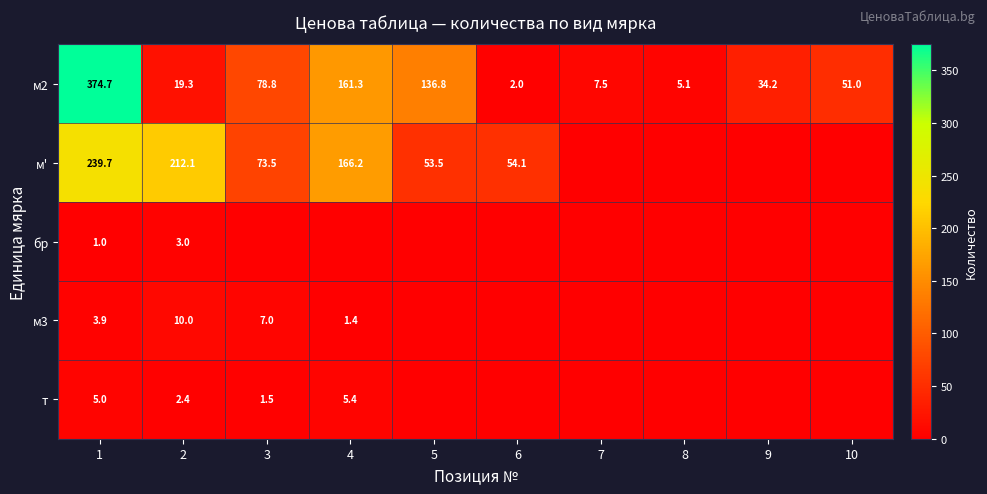

What is the difference between the м2 values at 6 and 7?

5.5